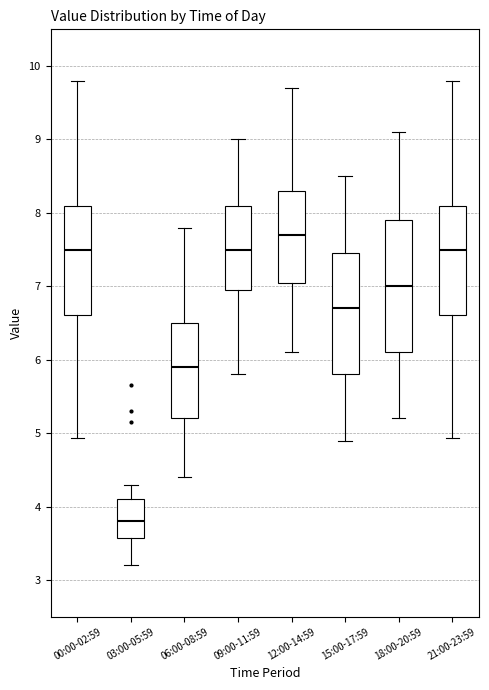

Comparing the boxes themselves (not the whiskers), which one is the tallest?

18:00-20:59